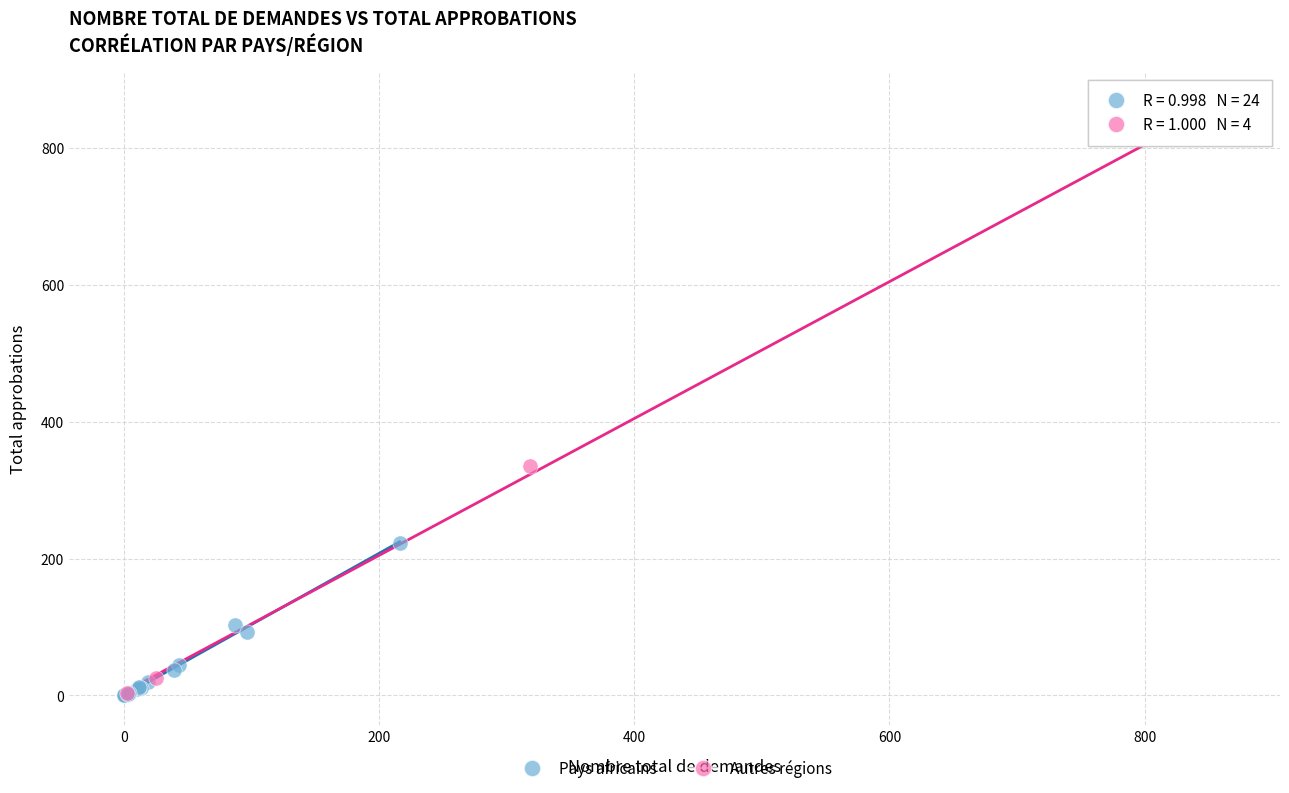

Which series contains the highest Y value?

Autres régions